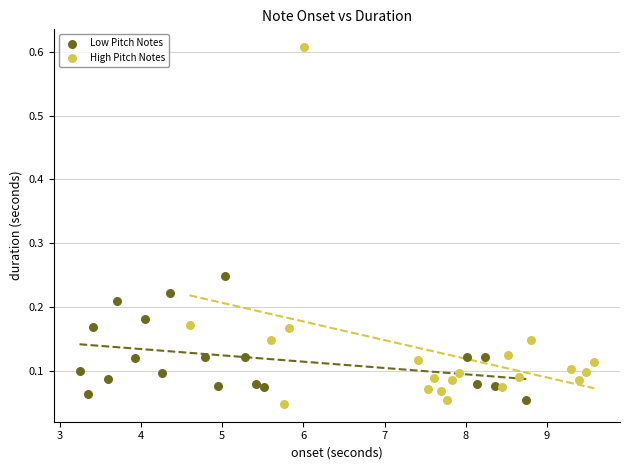

Which series reaches the maximum Y coordinate?

High Pitch Notes